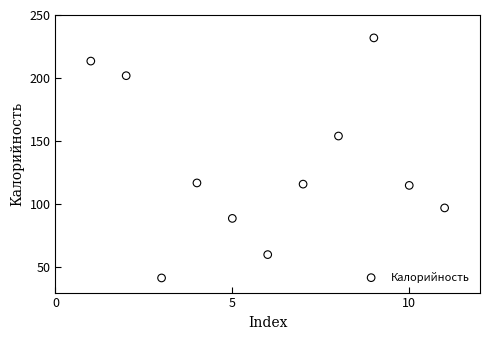

What is the range of Y values (max minus min)?

190.3